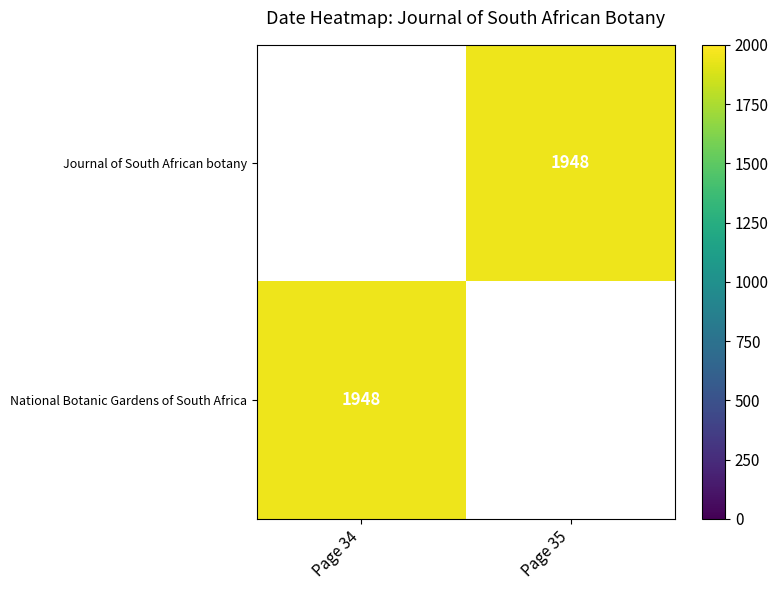

How many positive values does the Journal of South African botany series have?

1